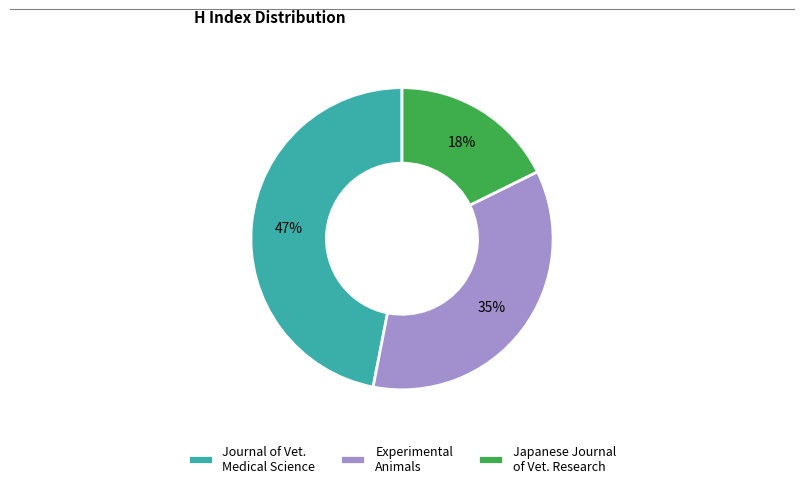

The Experimental Animals slice represents 35% of the pie. True or false?

True